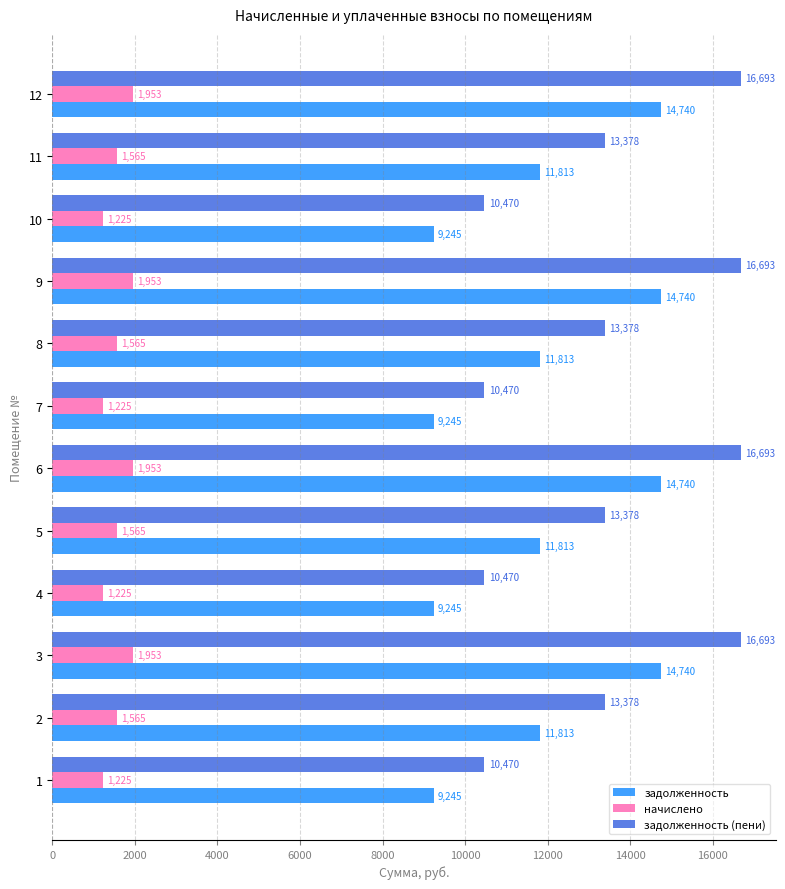

Is it true that задолженность (пени) equals 22983.2 at 8?

False